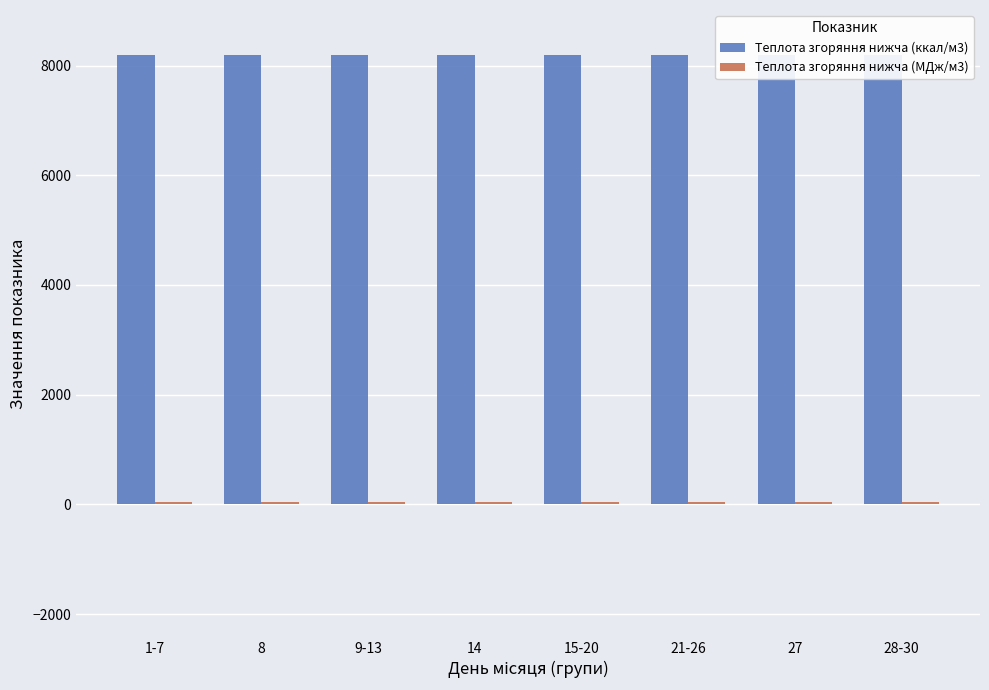

Are the bars horizontal?

No